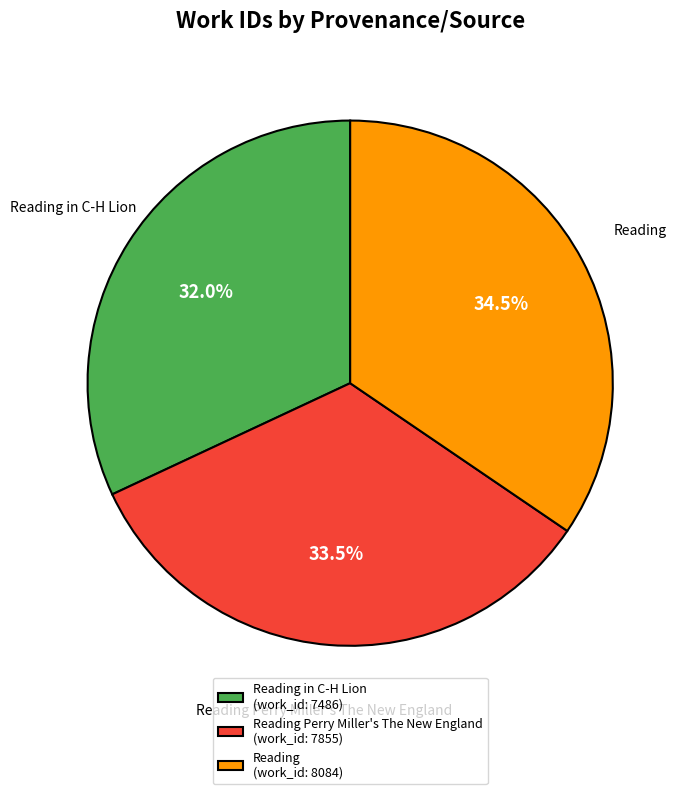

Is there any slice that represents more than half of the pie?

No